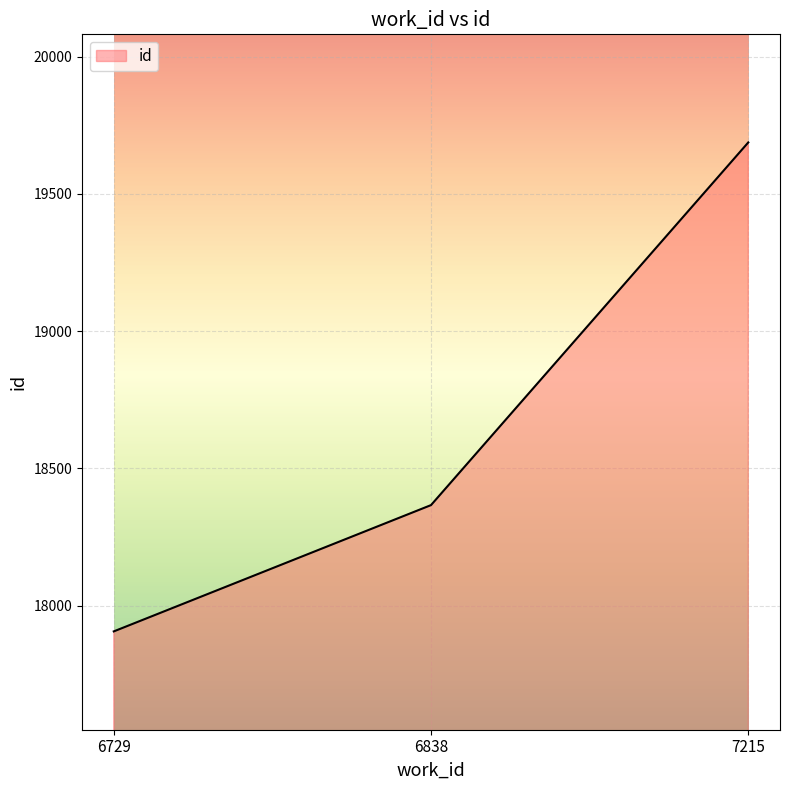

Reading left to right, extract all data points from this chart.

17906	18366	19687